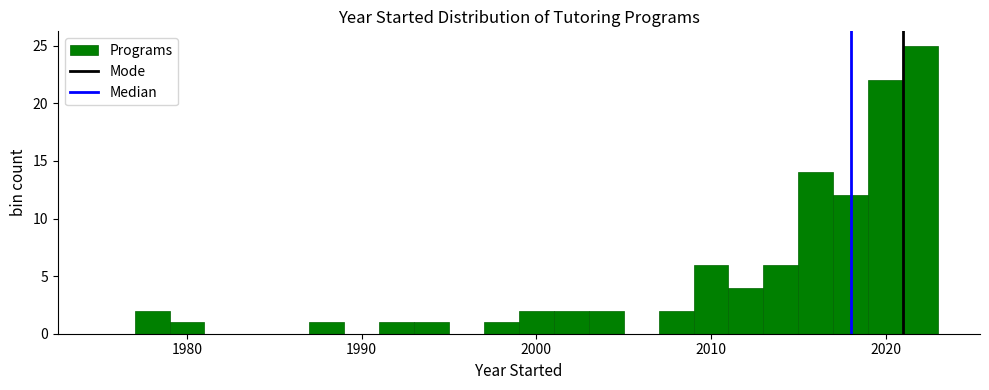

Around what value on the x-axis is the tallest bar? Give the approximate position of its centre, as read against the axis.

2022